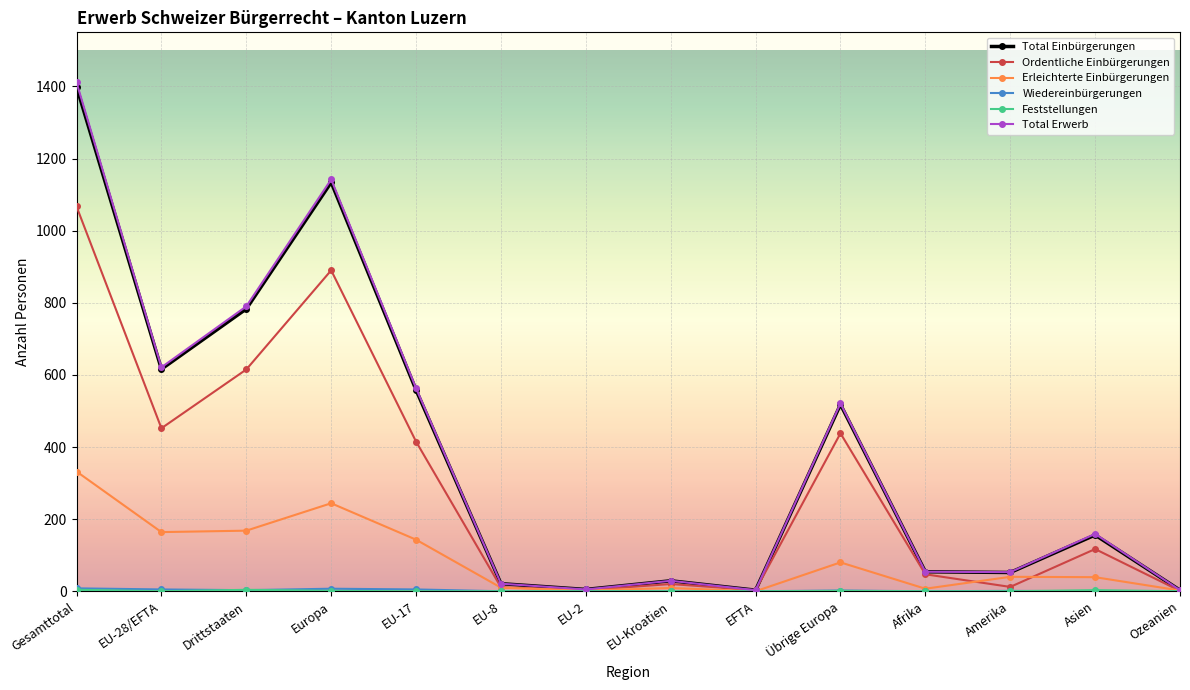

At which category is the sum across all series the highest?

Gesamttotal